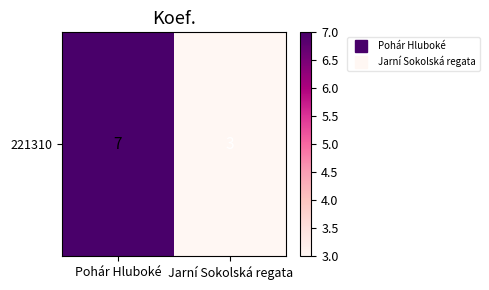

List the labels in order of value, largest first.

Pohár Hluboké, Jarní Sokolská regata